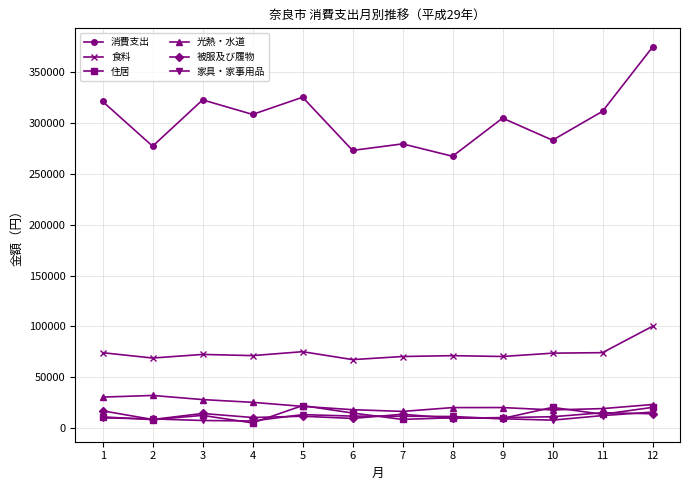

What is the value of the 食料 point at the 12th from the left?

100183